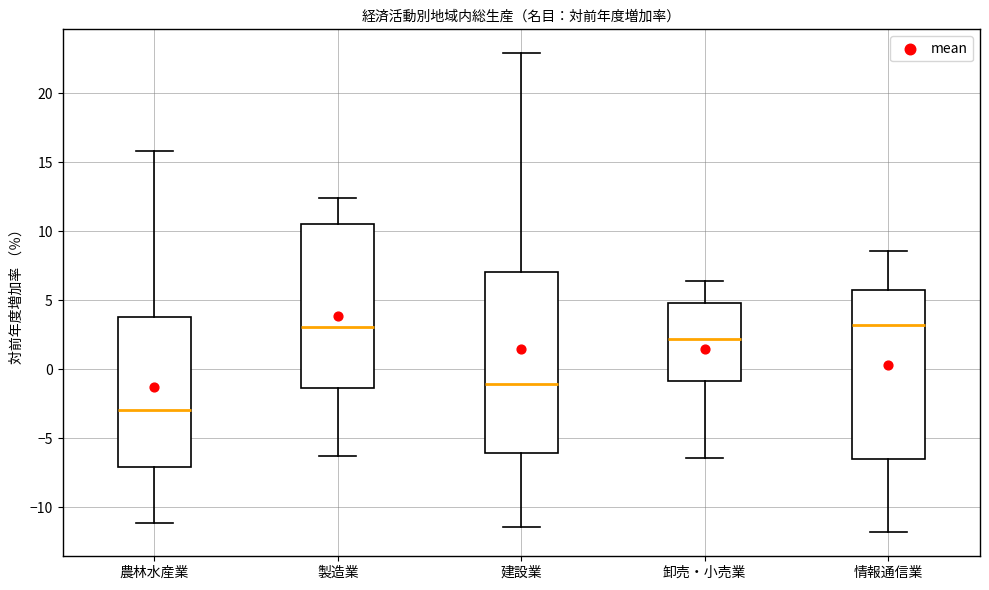

Which box's median line is the lowest?

農林水産業